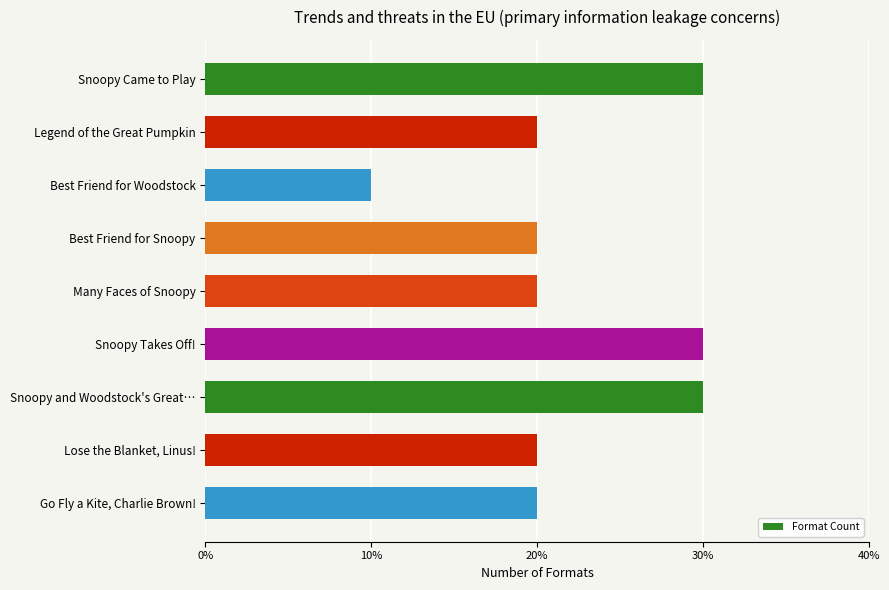

Does the chart contain stacked bars?

No